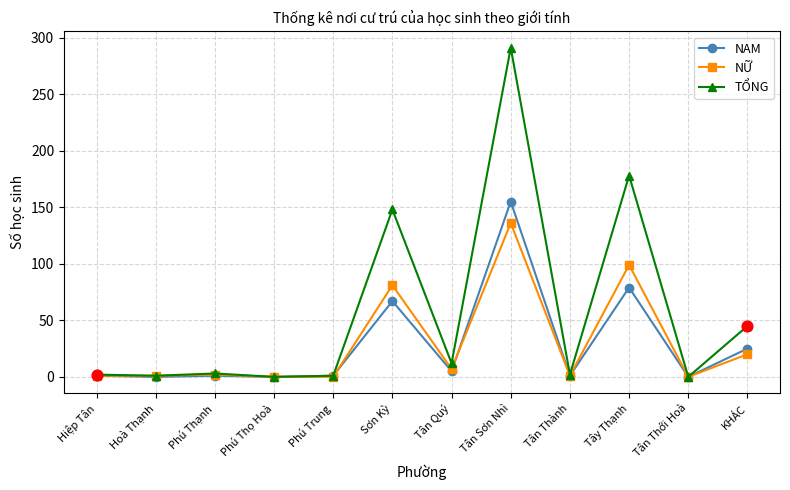

Which series has the largest total across all categories?

TỔNG